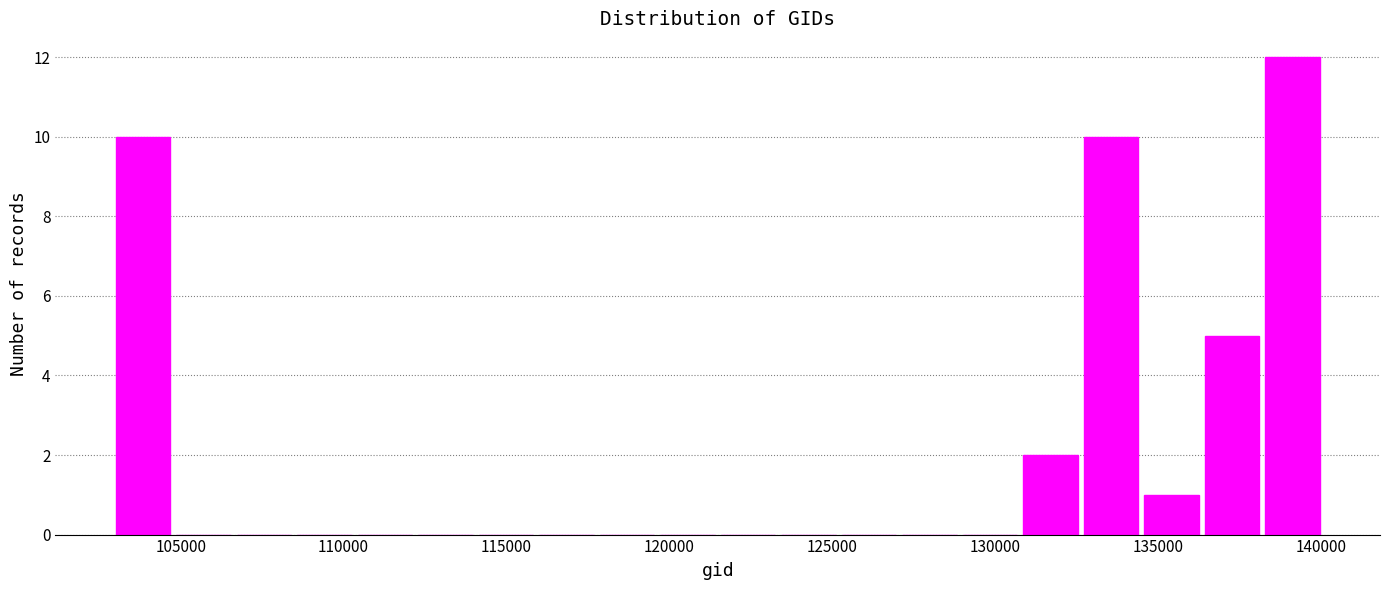

Around what value on the x-axis is the tallest bar? Give the approximate position of its centre, as read against the axis.

139000